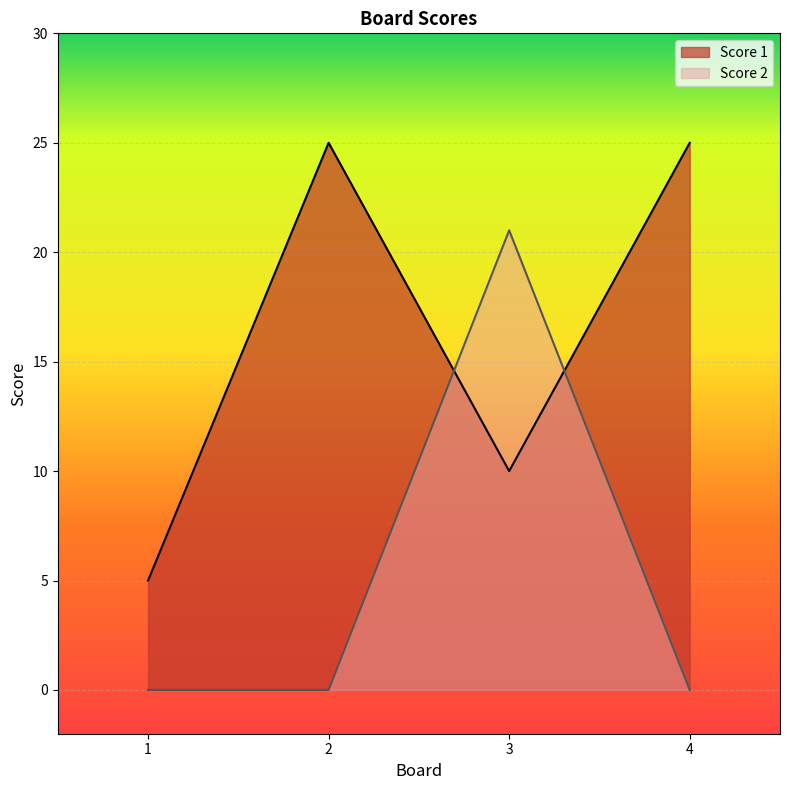

What is the difference between the Score 2 values at 3 and 1?

21